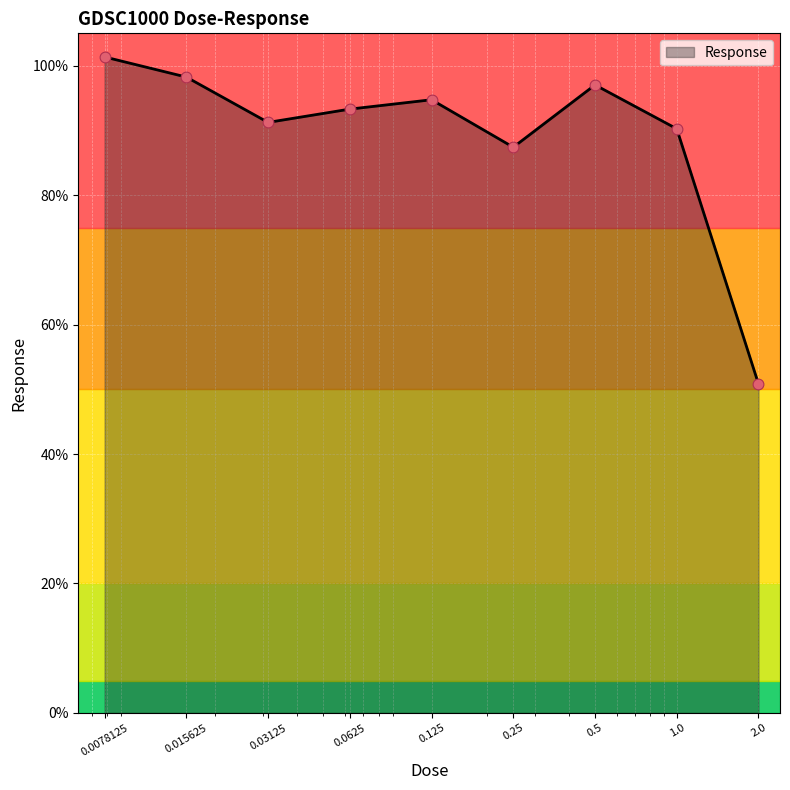

What is the difference between the maximum and minimum values?

50.5